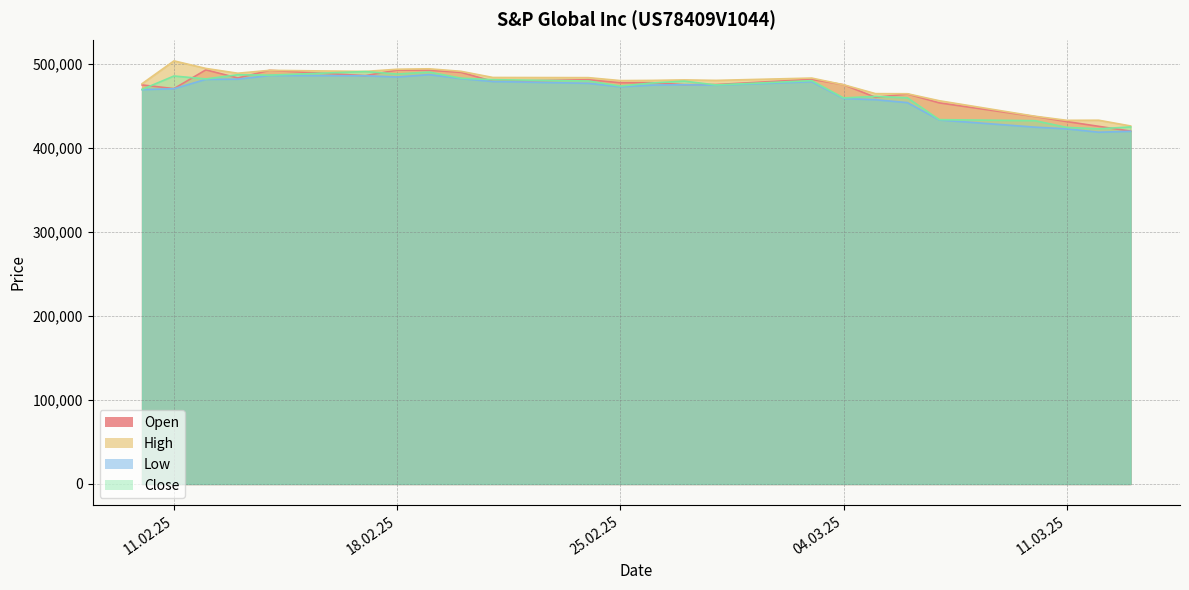

What is the spread (max minus min) of values at 13.02.2025?

7058